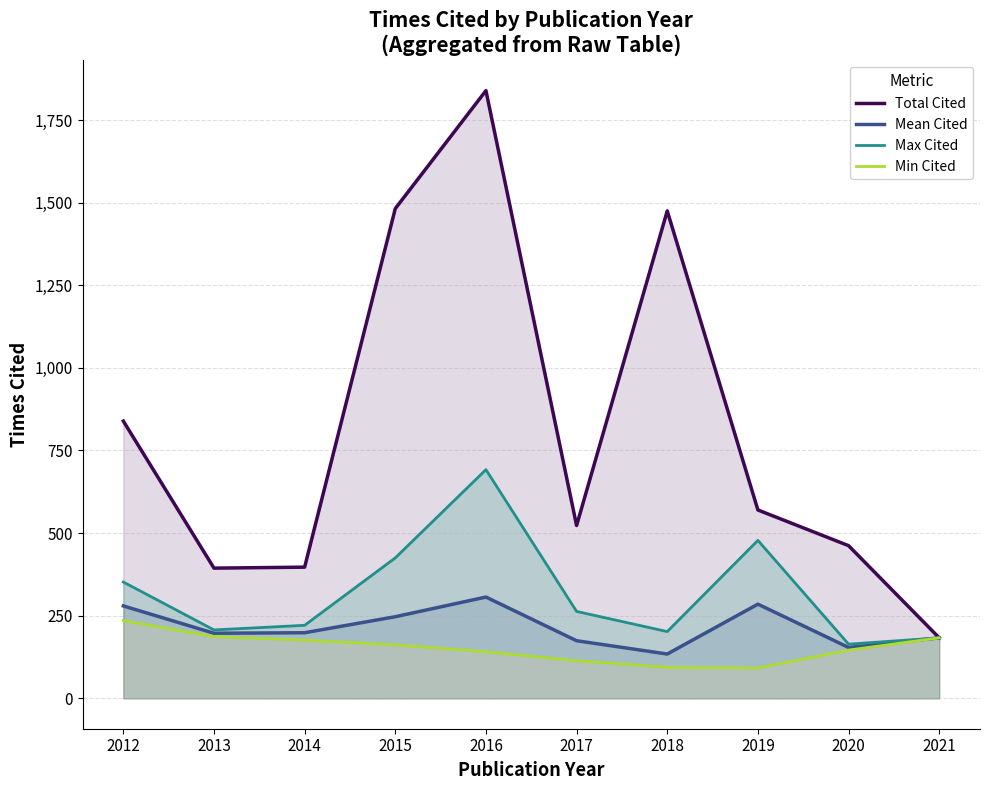

Is the value of Total Cited at 2019 greater than the value of Mean Cited at 2013?

Yes